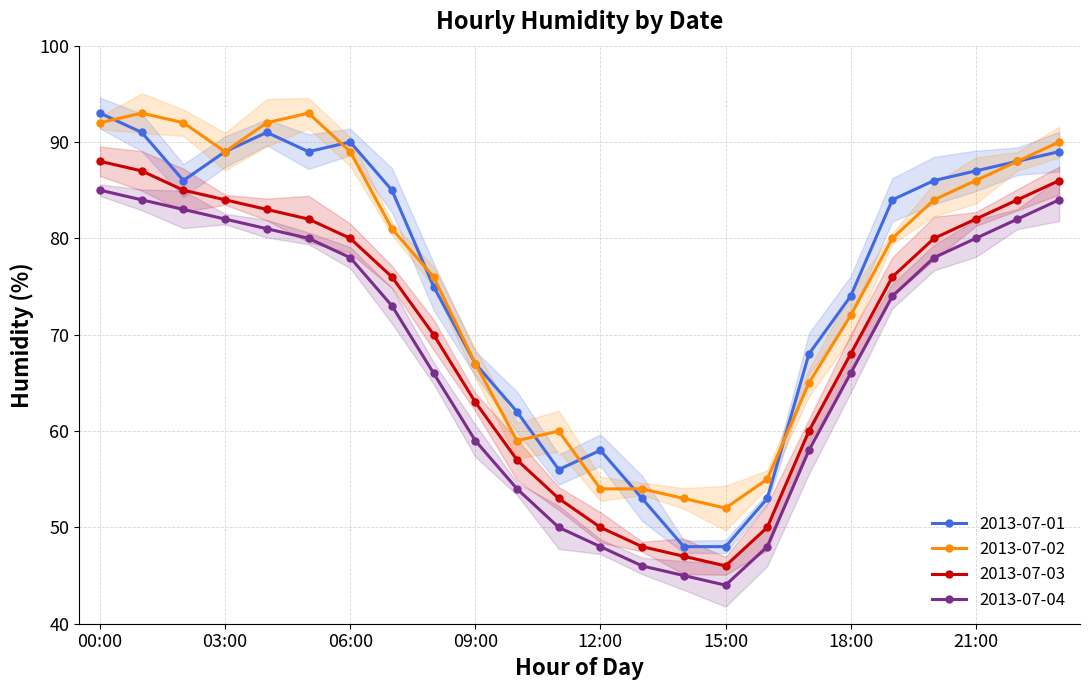

What is the sum of the 2013-07-04 values at 01:00 and 21:00?

164